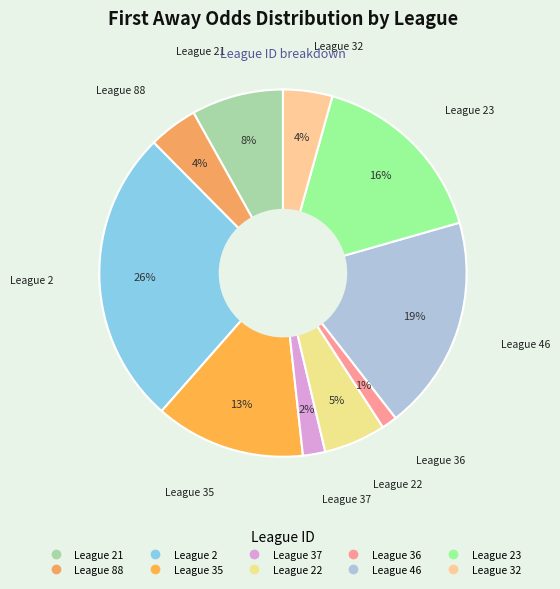

Count the number of slices in the pie.

10